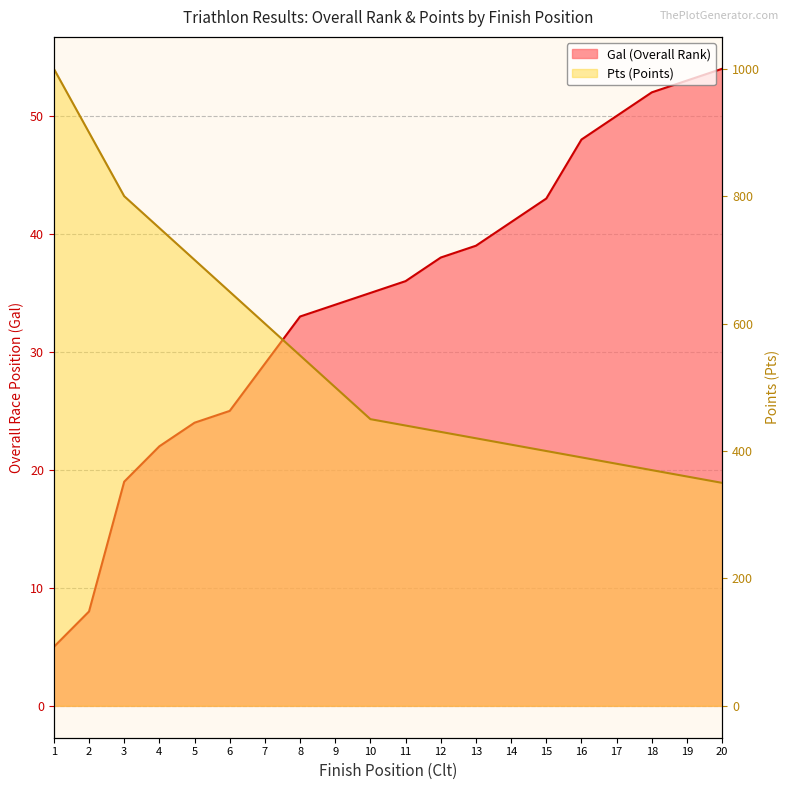

The value of Gal at 16 is 79. True or false?

False